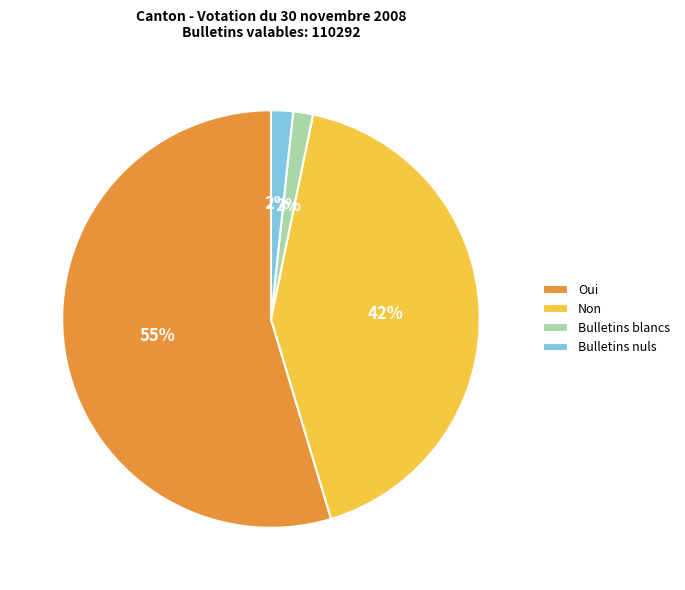

Which has a higher value, Oui or Bulletins blancs?

Oui